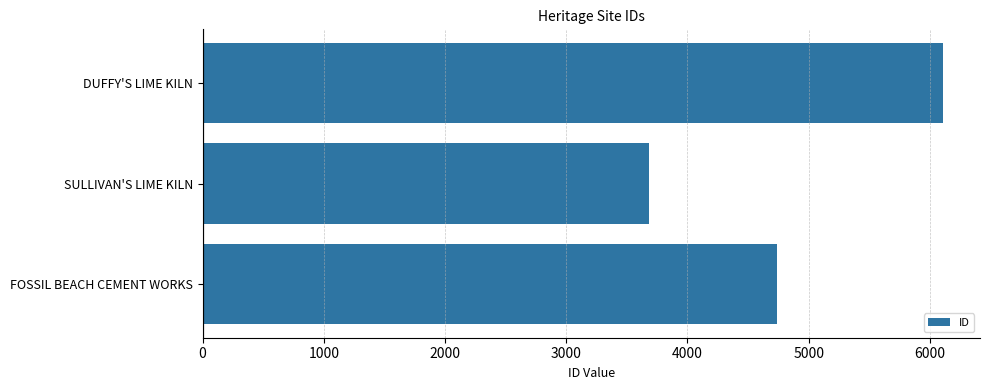

The value at FOSSIL BEACH CEMENT WORKS is 2112. True or false?

False